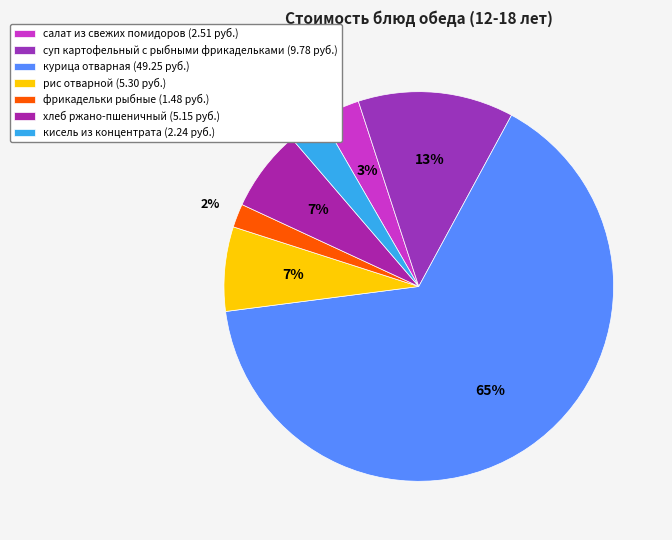

To the nearest percent, what is the difference between the рис отварной and суп картофельный с рыбными фрикадельками slice percentages?

6%